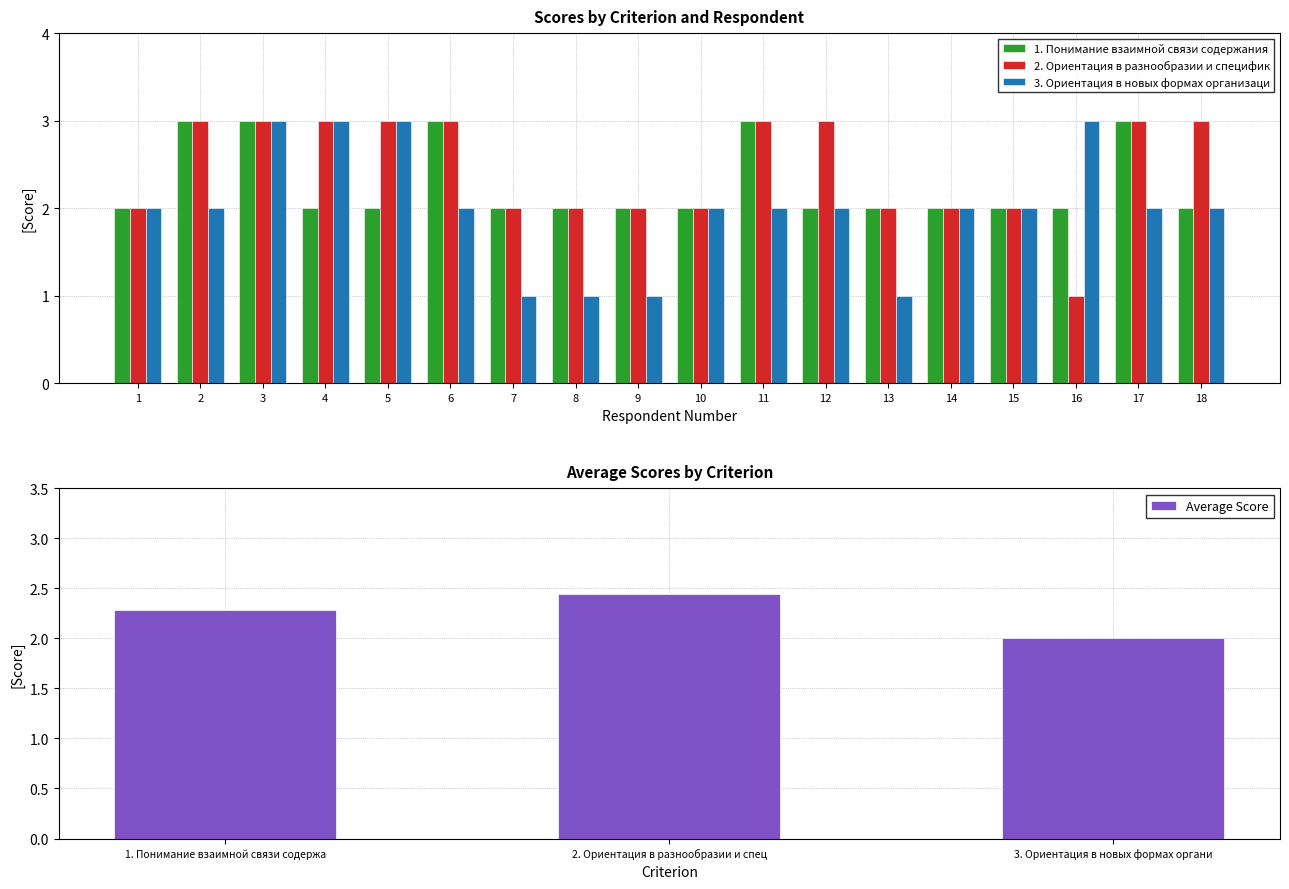

Reading left to right, transcribe all the data shown in this chart.

1. Понимание взаимной связи содержания: 1=2	2=3	3=3	4=2	5=2	6=3	7=2	8=2	9=2	10=2	11=3	12=2	13=2	14=2	15=2	16=2	17=3	18=2
2. Ориентация в разнообразии и специфик: 1=2	2=3	3=3	4=3	5=3	6=3	7=2	8=2	9=2	10=2	11=3	12=3	13=2	14=2	15=2	16=1	17=3	18=3
3. Ориентация в новых формах организаци: 1=2	2=2	3=3	4=3	5=3	6=2	7=1	8=1	9=1	10=2	11=2	12=2	13=1	14=2	15=2	16=3	17=2	18=2